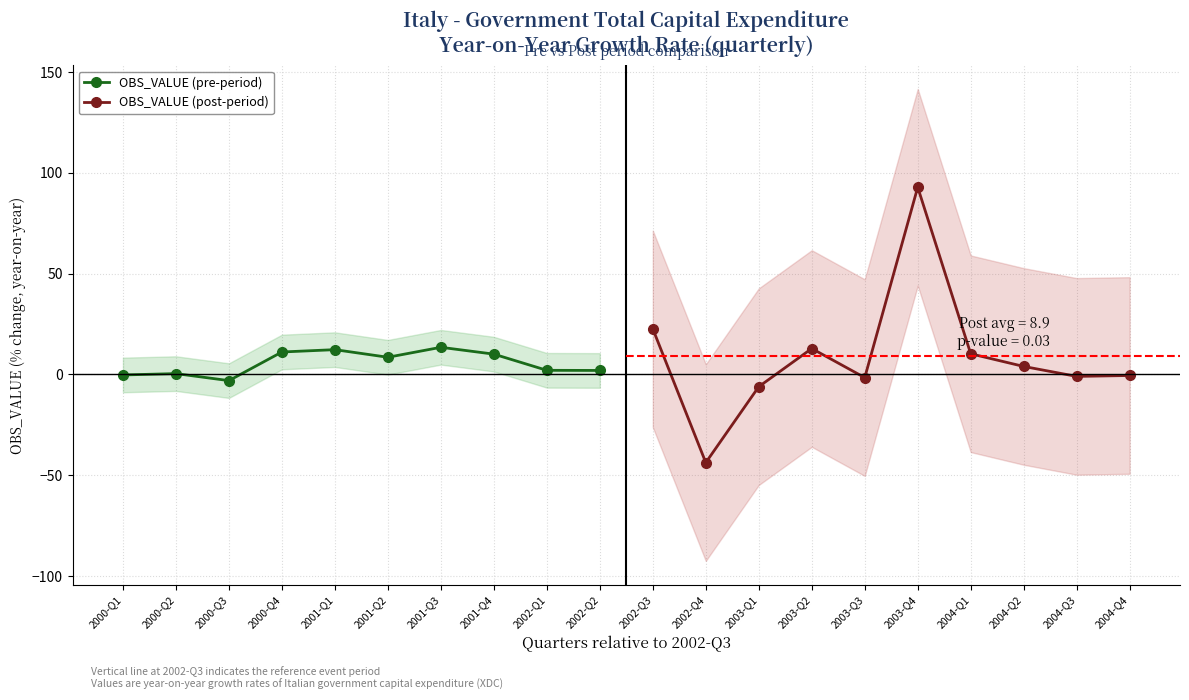

What is the highest value of the OBS_VALUE (pre-period) series?

13.4